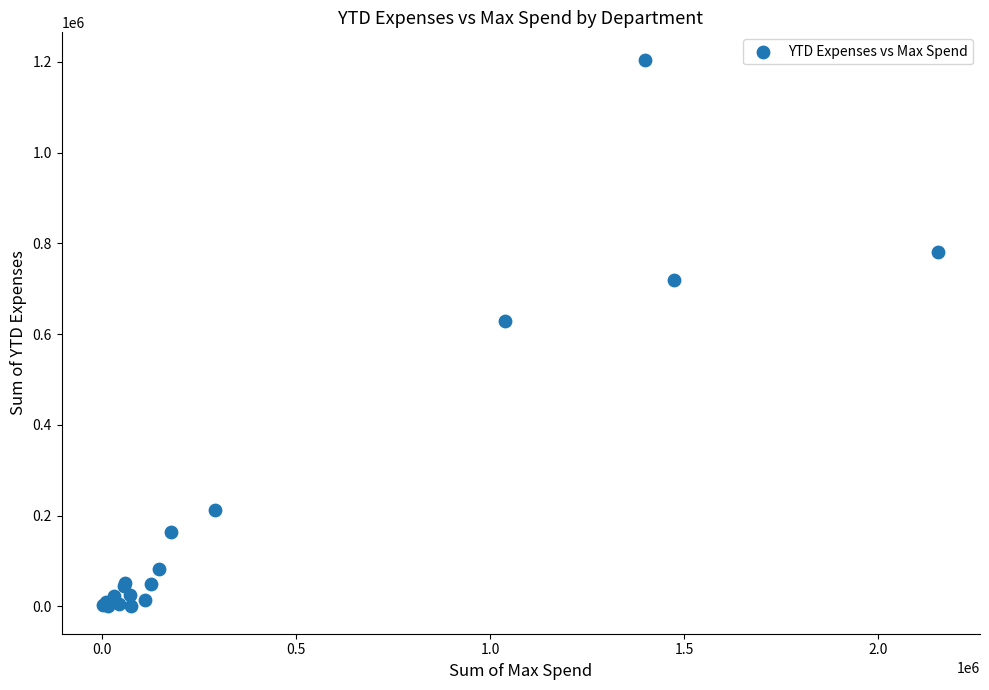

What Y value in the scatter plot is closest to 602418?

629344.4